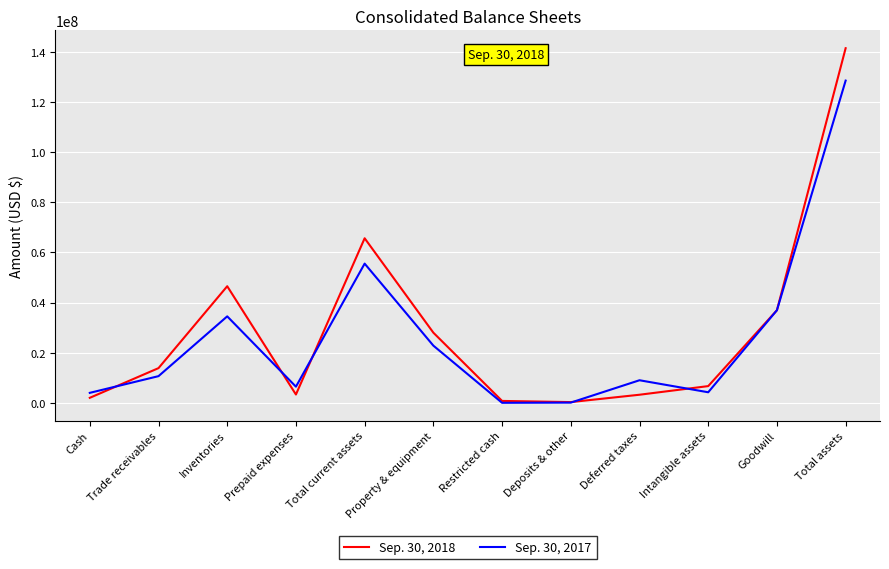

What is the average value of the Sep. 30, 2018 series?

29059457